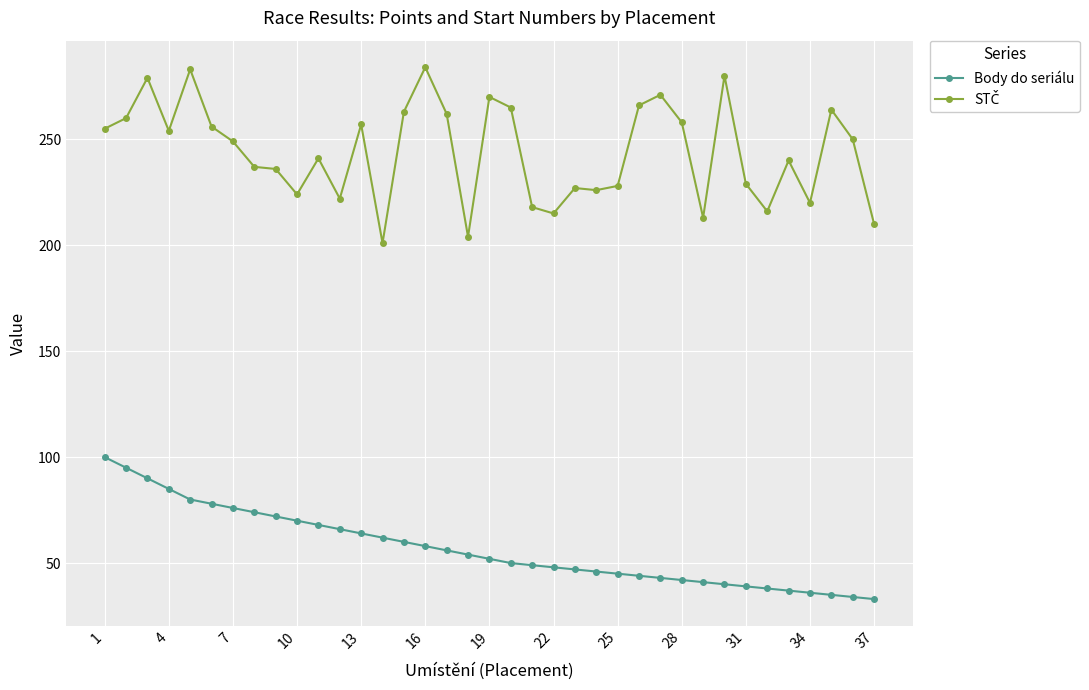

At how many categories does at least one series exceed 51?

37